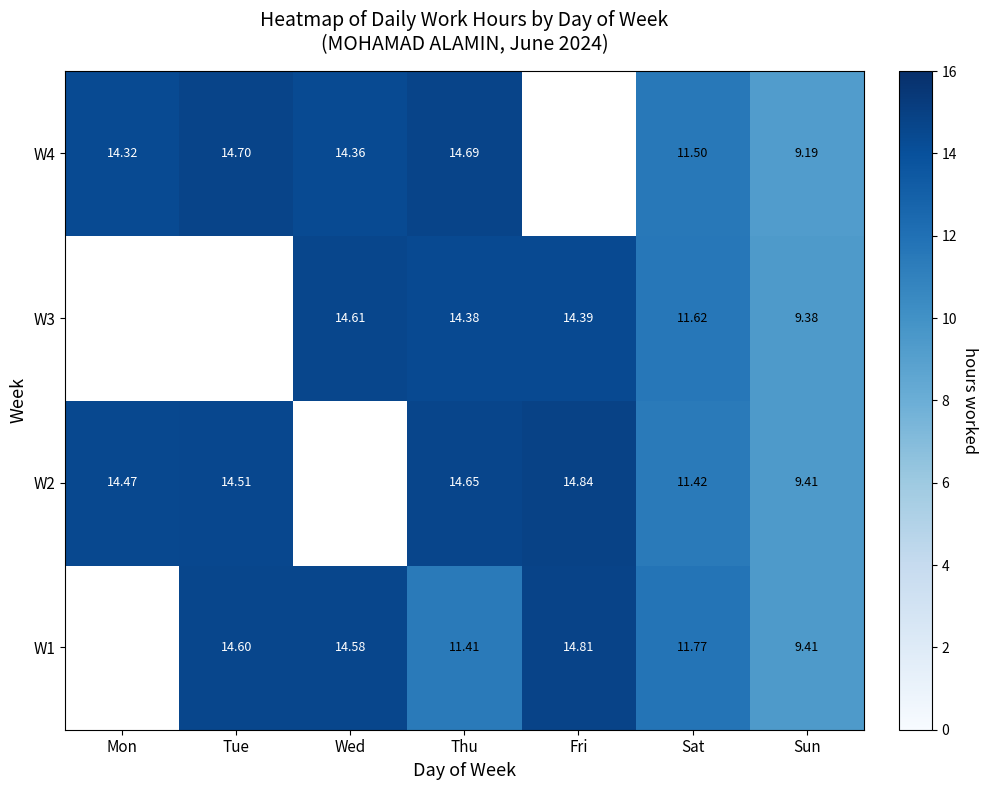

The value of W2 at Tue is 5.0. True or false?

False